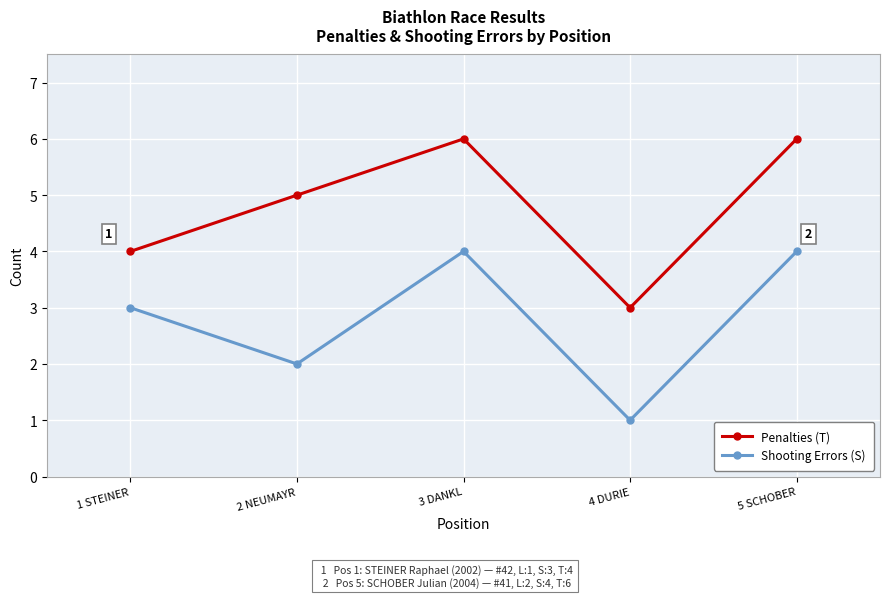

Is the value of Penalties (T) at 2 NEUMAYR greater than the value of Shooting Errors (S) at 2 NEUMAYR?

Yes